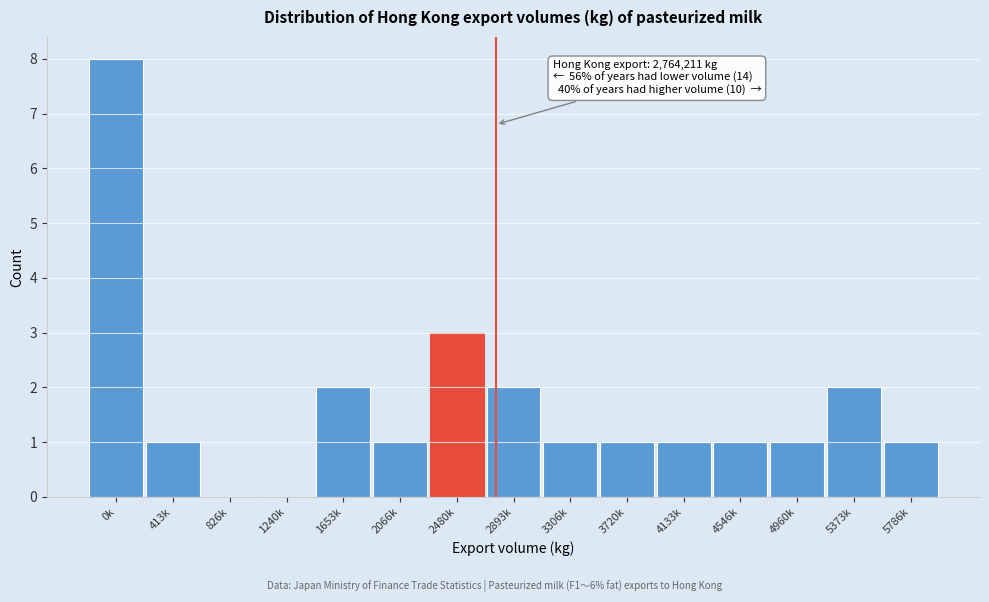

Reading left to right, what are all the values shown in this chart?

0k=8	413k=1	826k=0	1240k=0	1653k=2	2066k=1	2480k=3	2893k=2	3306k=1	3720k=1	4133k=1	4546k=1	4960k=1	5373k=2	5786k=1